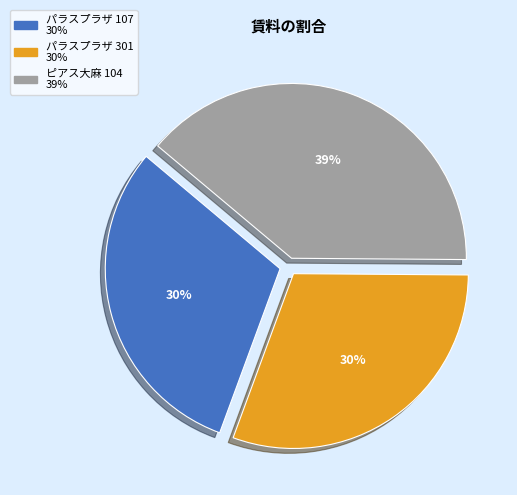

The パラスプラザ 301 slice represents 23% of the pie. True or false?

False